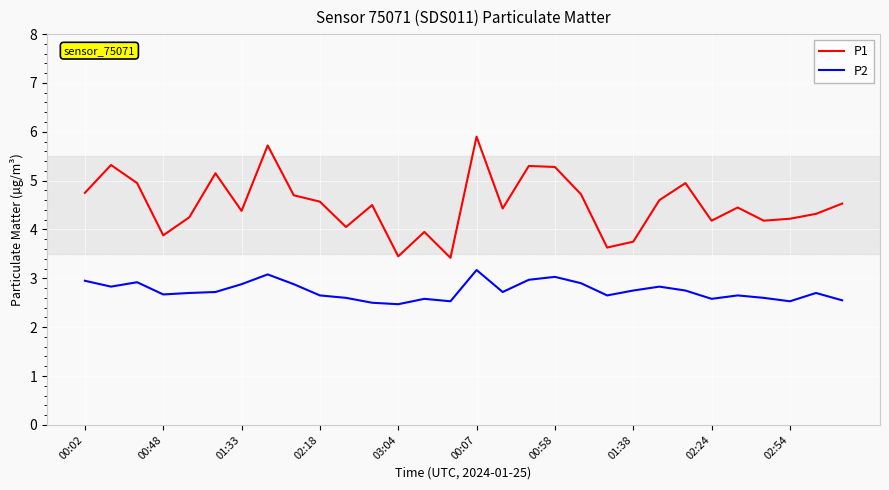

Which series has the largest range (max minus min)?

P1